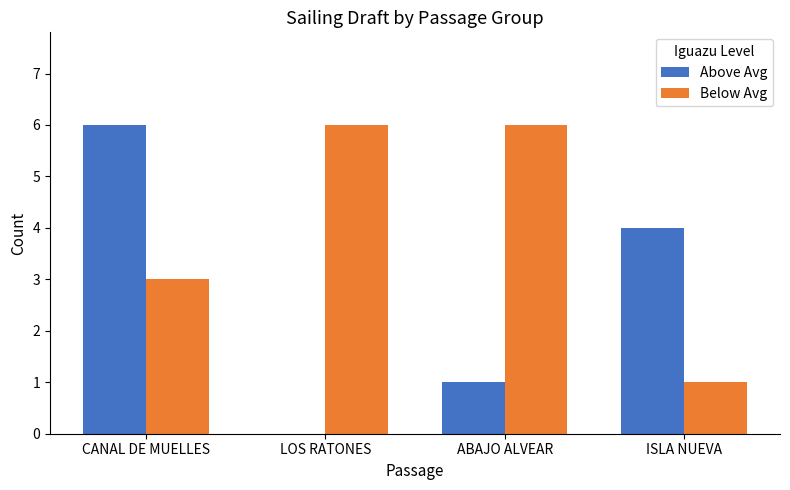

At which category is the sum across all series the highest?

CANAL DE MUELLES